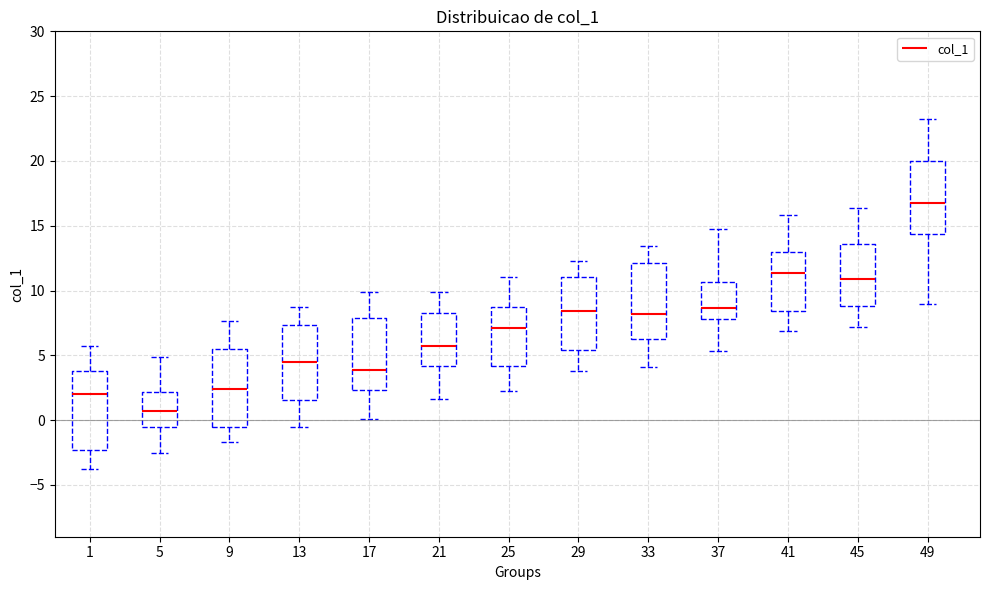

Reading left to right, read every box against the y-axis: the position of its median line, the range the box covers, and the ends of its whiskers. The values are not printed on the chart, so give them approximately, as read against the axis.

1: median 2.0, box -2.5 to 4.0, whiskers -4.0 to 5.5
5: median 0.5, box -0.5 to 2.0, whiskers -2.5 to 5.0
9: median 2.5, box -0.5 to 5.5, whiskers -1.5 to 7.5
13: median 4.5, box 1.5 to 7.5, whiskers -0.5 to 8.5
17: median 4.0, box 2.5 to 8.0, whiskers 0.0 to 10.0
21: median 5.5, box 4.0 to 8.5, whiskers 1.5 to 10.0
25: median 7.0, box 4.0 to 8.5, whiskers 2.5 to 11.0
29: median 8.5, box 5.5 to 11.0, whiskers 4.0 to 12.5
33: median 8.0, box 6.5 to 12.0, whiskers 4.0 to 13.5
37: median 8.5, box 8.0 to 10.5, whiskers 5.5 to 14.5
41: median 11.5, box 8.5 to 13.0, whiskers 7.0 to 16.0
45: median 11.0, box 9.0 to 13.5, whiskers 7.0 to 16.5
49: median 17.0, box 14.5 to 20.0, whiskers 9.0 to 23.0